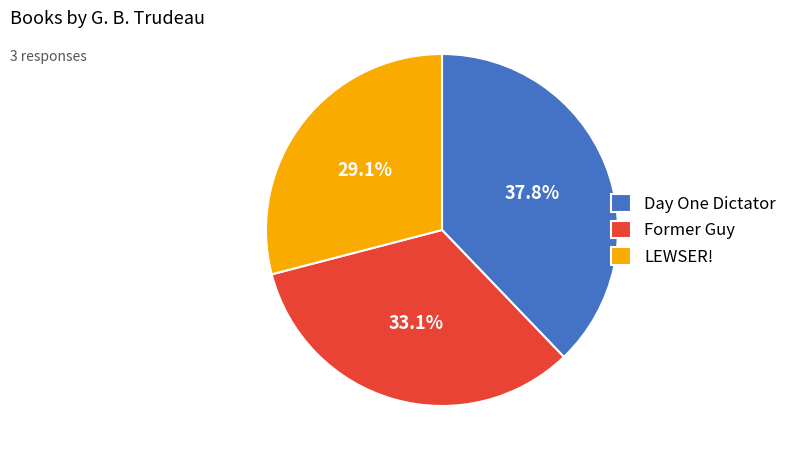

Is it true that Day One Dictator is 38% of the pie?

True